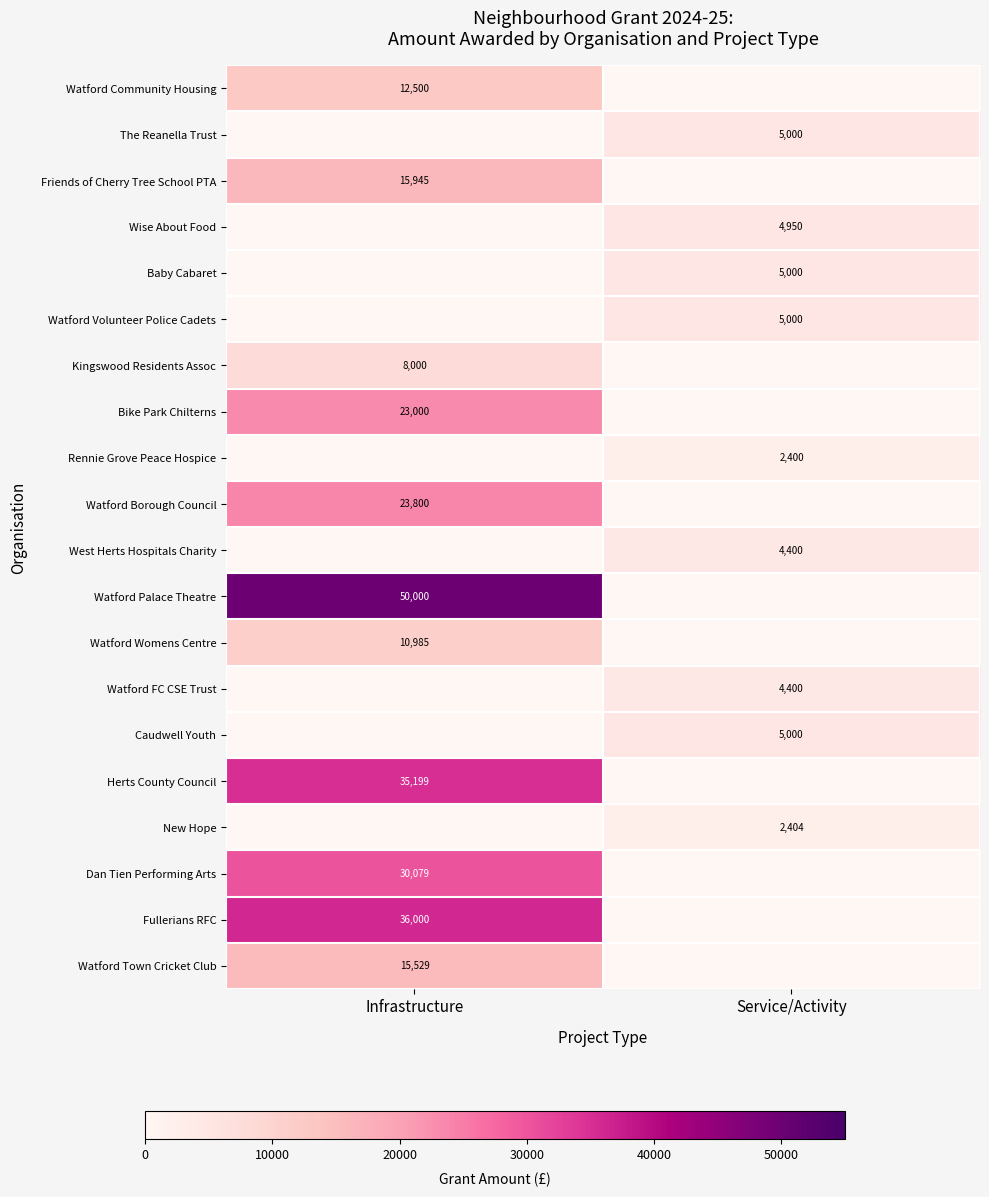

The Friends of Cherry Tree School PTA series shows 15945 at Infrastructure. True or false?

True